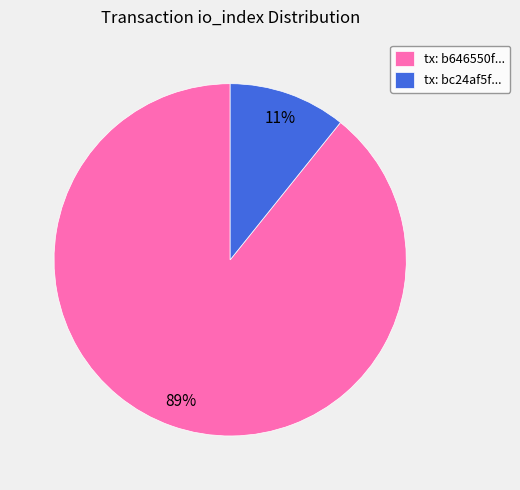

Rank the categories by value from highest to lowest.

tx: b646550f..., tx: bc24af5f...